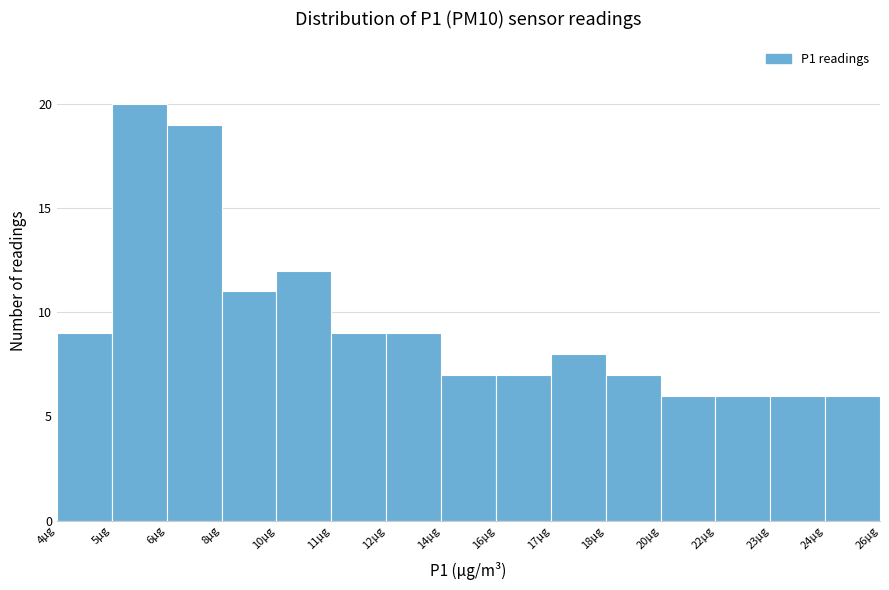

Reading right to left, extract all data points from this chart.

6	6	6	6	7	8	7	7	9	9	12	11	19	20	9